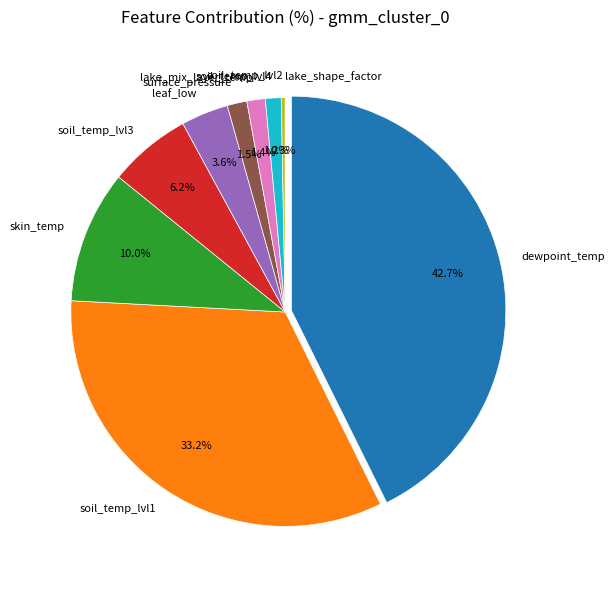

The 8 slice represents 1% of the pie. True or false?

False